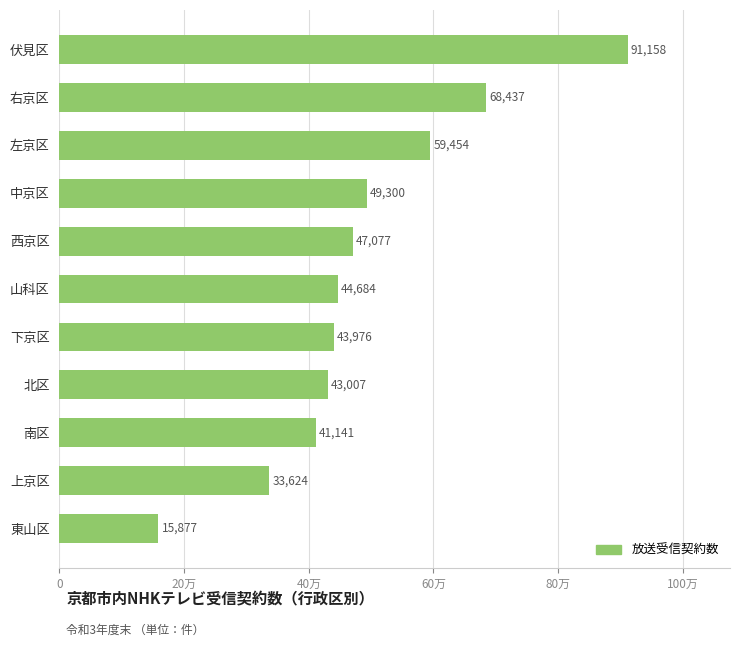

List the labels in order of value, smallest first.

東山区, 上京区, 南区, 北区, 下京区, 山科区, 西京区, 中京区, 左京区, 右京区, 伏見区